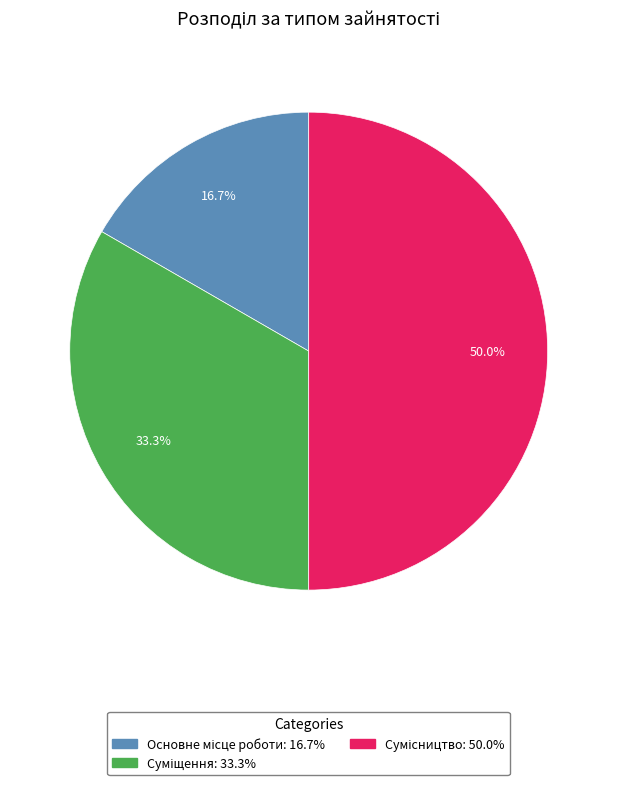

What percentage is the Сумісництво slice, to the nearest percent?

50%